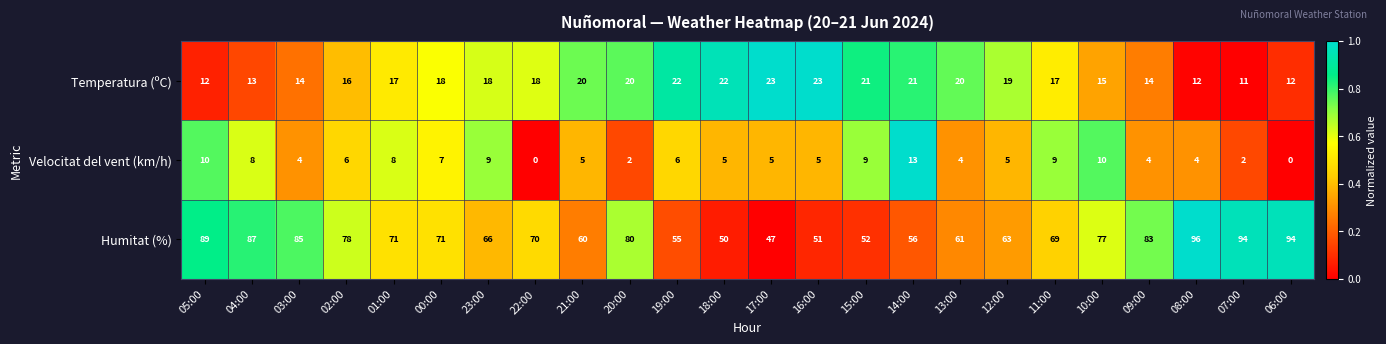

Count the number of categories in the chart.

24